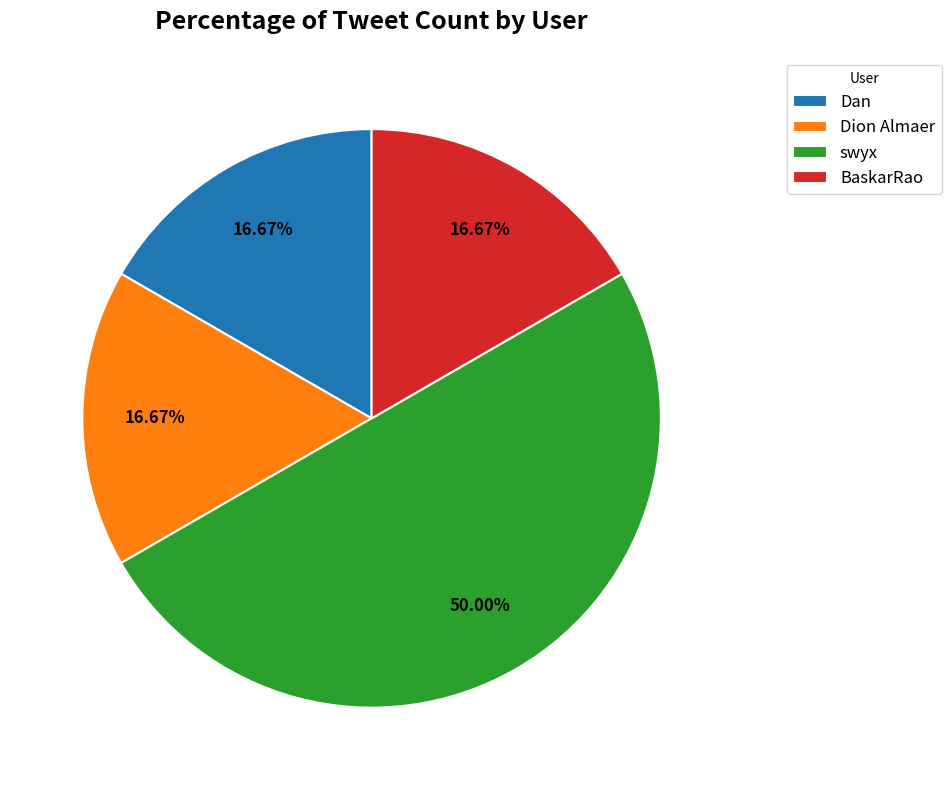

How many slices are in this pie chart?

4